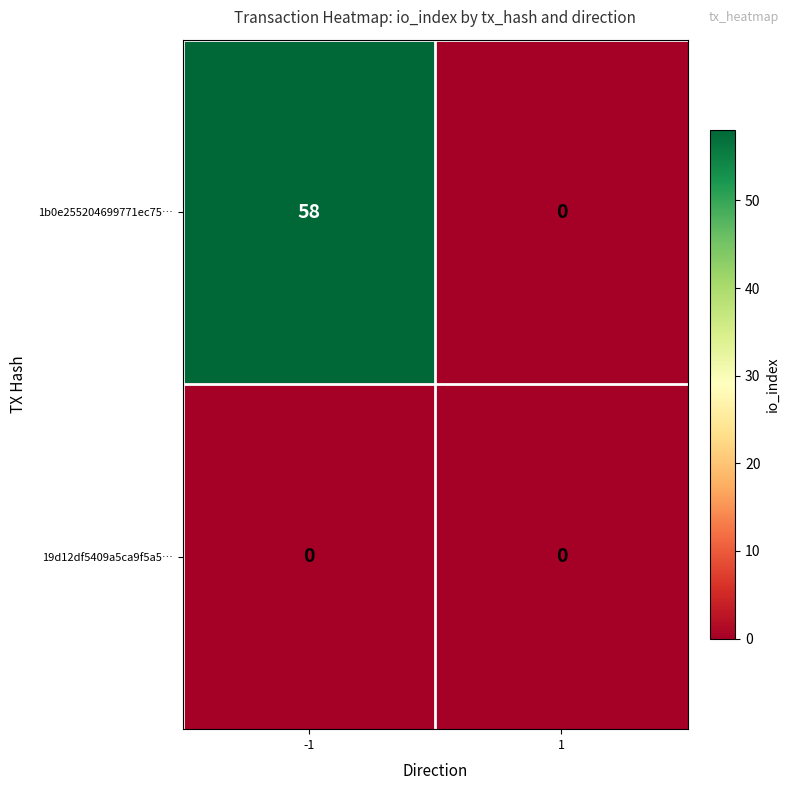

Which series changed the most between -1 and 1?

1b0e255204699771ec75…